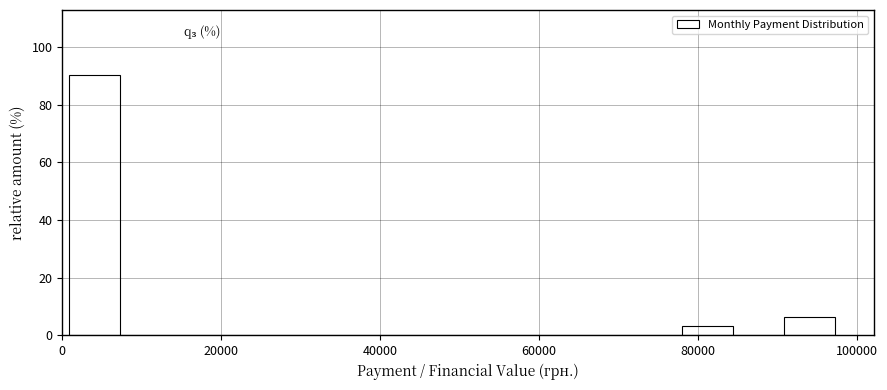

Read against the x-axis, roughly where is the centre of the tallest bar?

4000